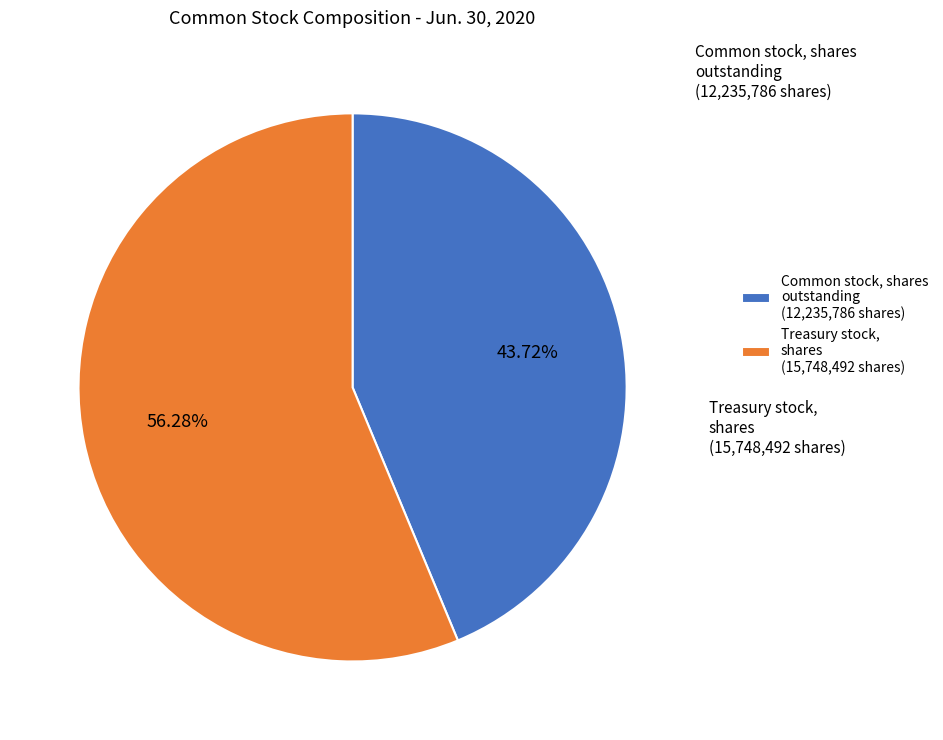

Do Treasury stock, shares (15,748,492 shares) and Common stock, shares outstanding (12,235,786 shares) together represent more than half of the pie?

Yes